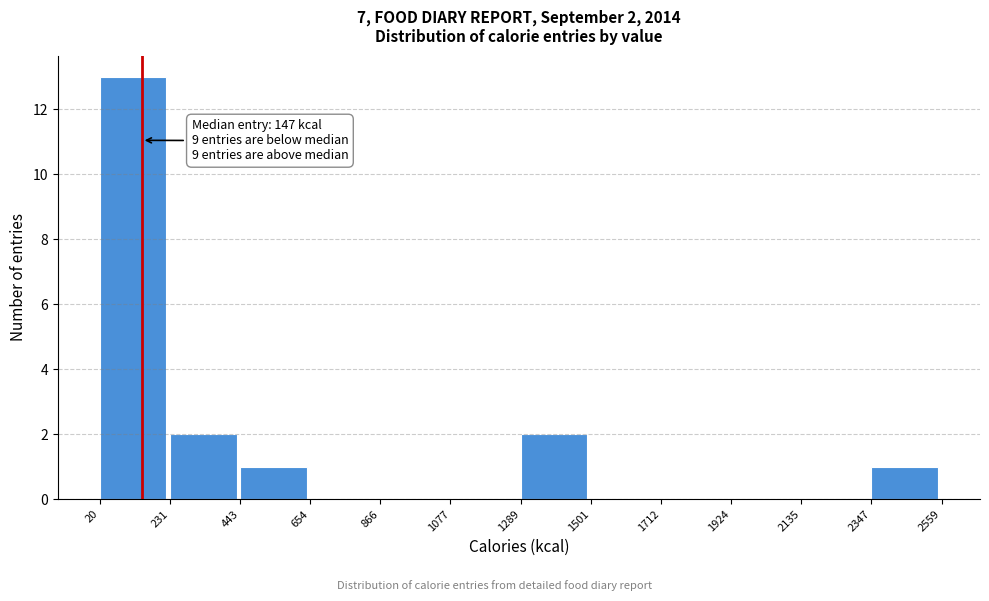

Over which range of the x-axis is the bar tallest?

20 to 231